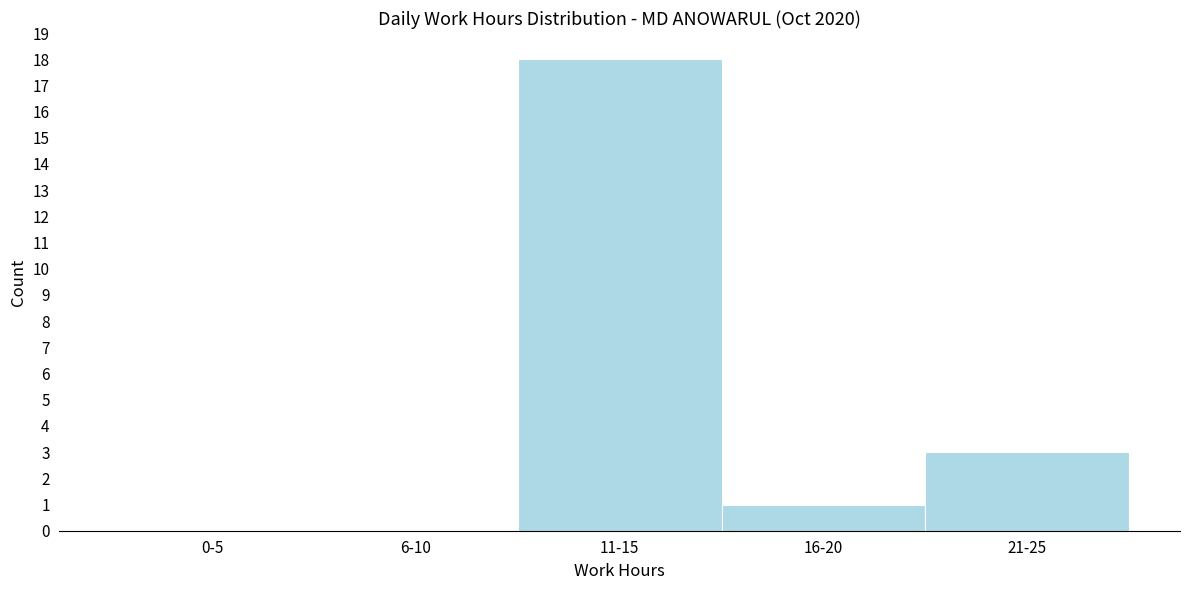

Reading left to right, transcribe all the data shown in this chart.

0-5=0	6-10=0	11-15=18	16-20=1	21-25=3